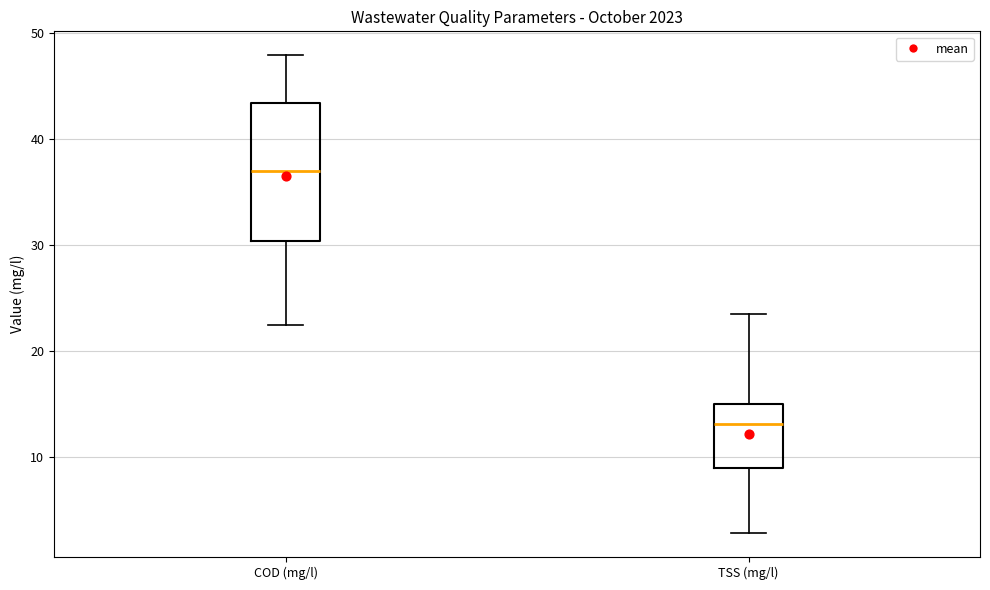

Reading left to right, read every box against the y-axis: the position of its median line, the range the box covers, and the ends of its whiskers. The values are not printed on the chart, so give them approximately, as read against the axis.

COD (mg/l): median 37, box 30 to 43, whiskers 22 to 48
TSS (mg/l): median 13, box 9 to 15, whiskers 3 to 24